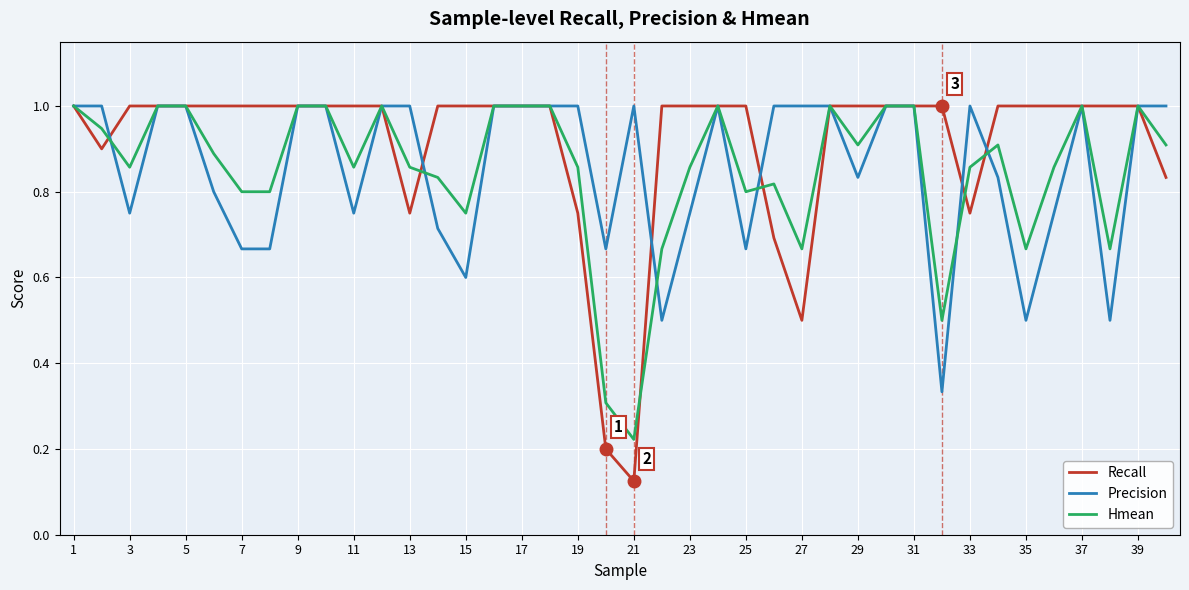

Which series has the largest total across all categories?

Recall